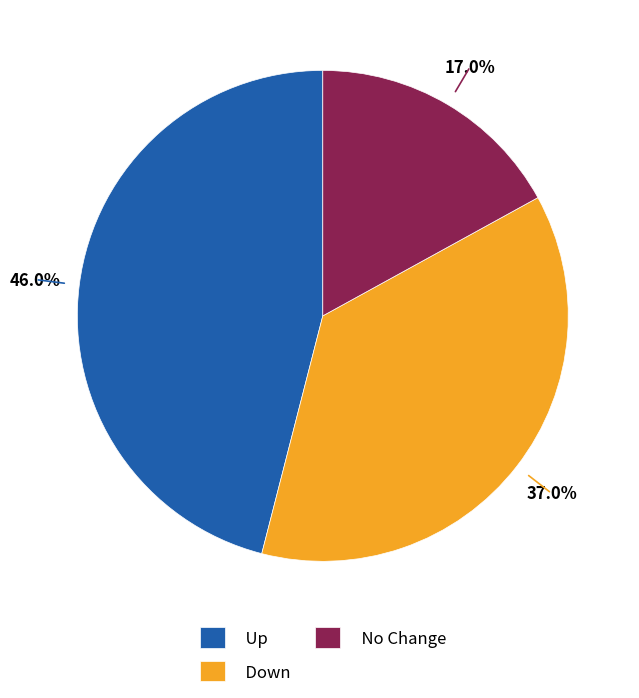

Which has a higher value, Down or No Change?

Down